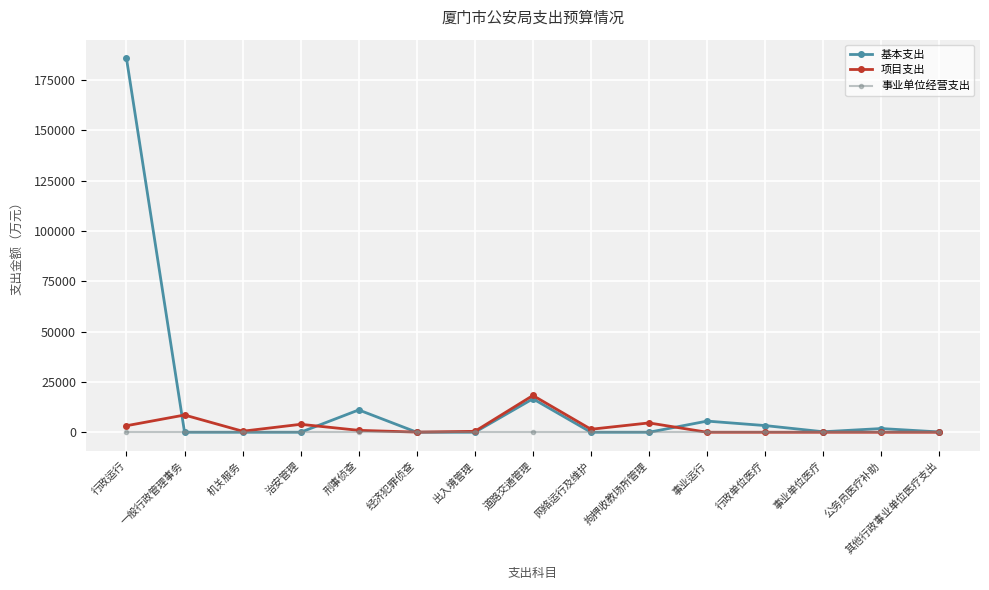

What value does the 基本支出 series have at 其他行政事业单位医疗支出?

143.3